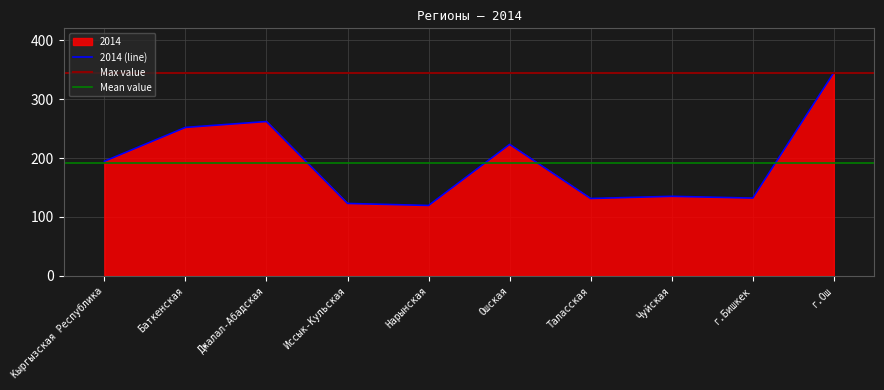

The value at Таласская is 55.1. True or false?

False